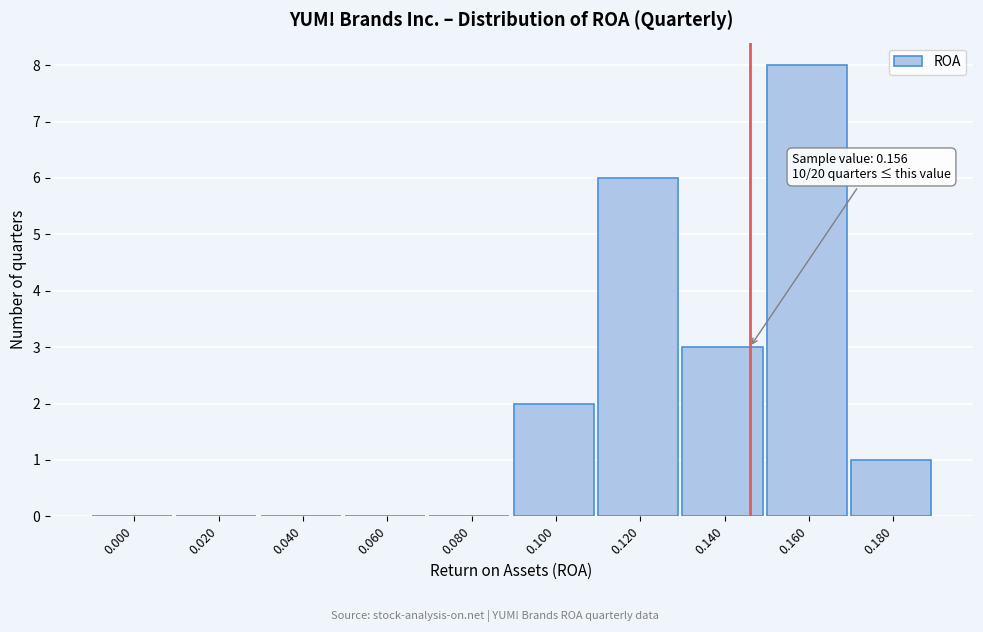

Reading left to right, extract all data points from this chart.

0.000=0	0.020=0	0.040=0	0.060=0	0.080=0	0.100=2	0.120=6	0.140=3	0.160=8	0.180=1